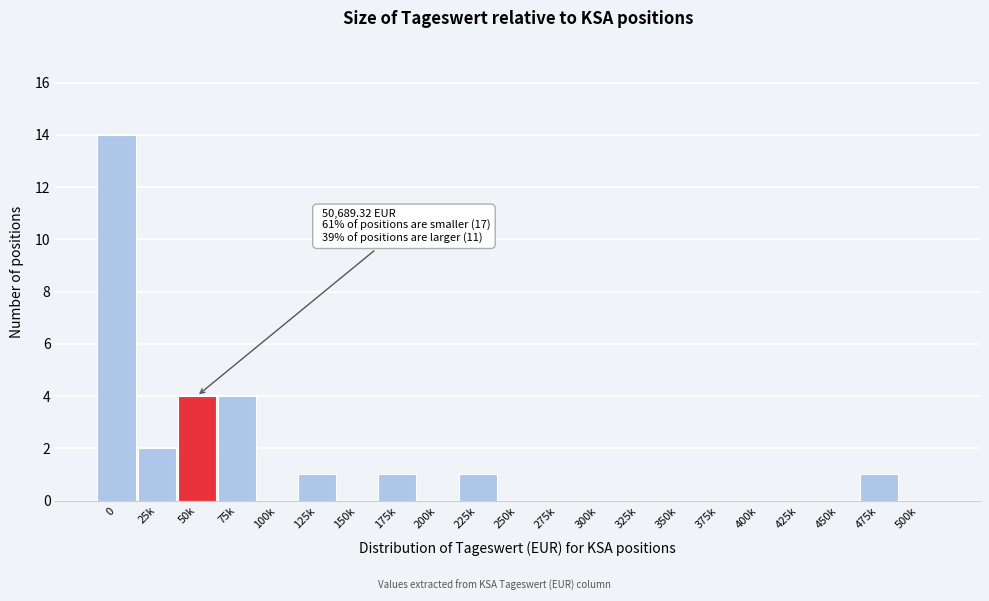

Reading left to right, what are all the values shown in this chart?

0=14	25k=2	50k=4	75k=4	100k=0	125k=1	150k=0	175k=1	200k=0	225k=1	250k=0	275k=0	300k=0	325k=0	350k=0	375k=0	400k=0	425k=0	450k=0	475k=1	500k=0